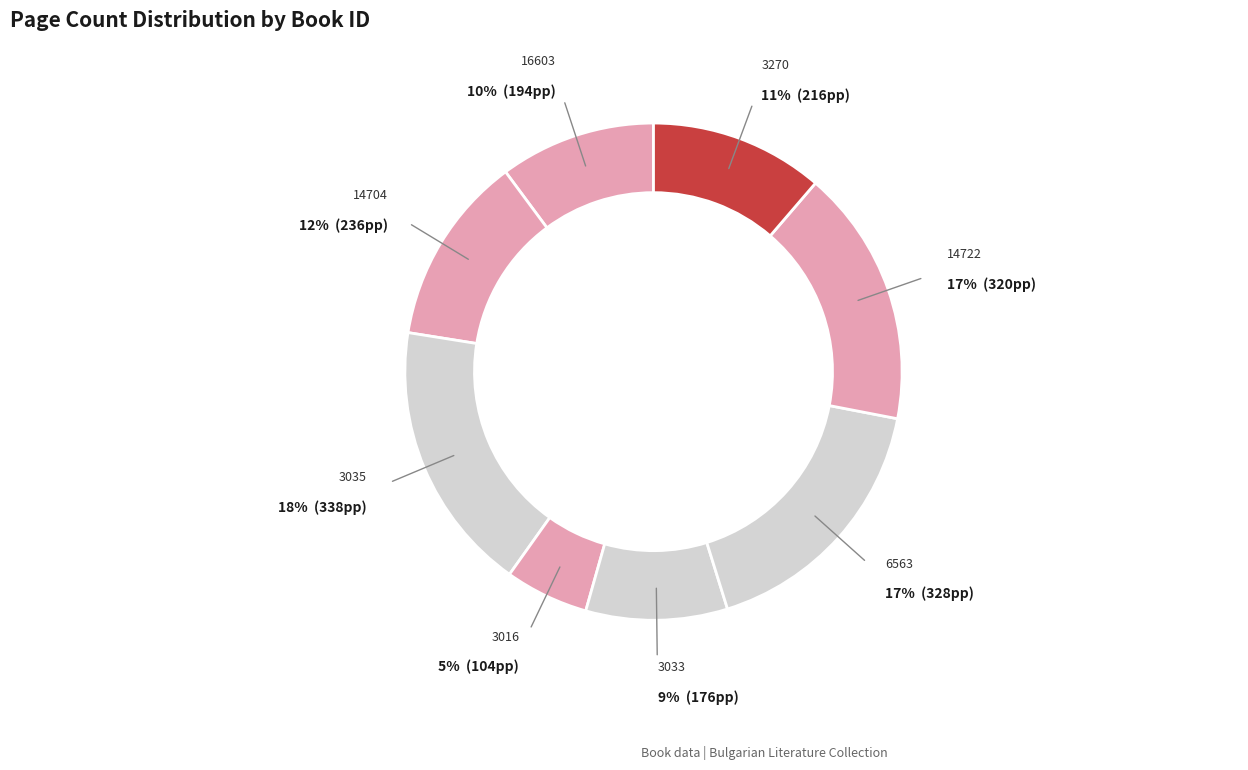

Which slice is the largest?

3035